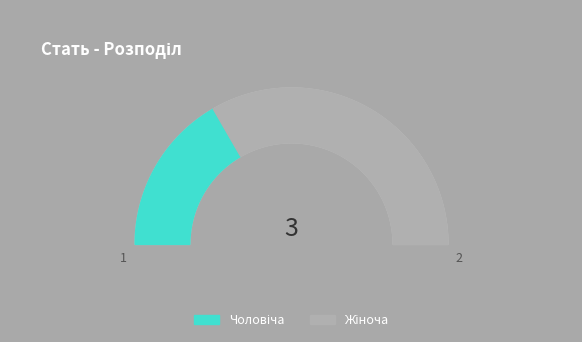

Is it true that Чоловіча is 41% of the pie?

False